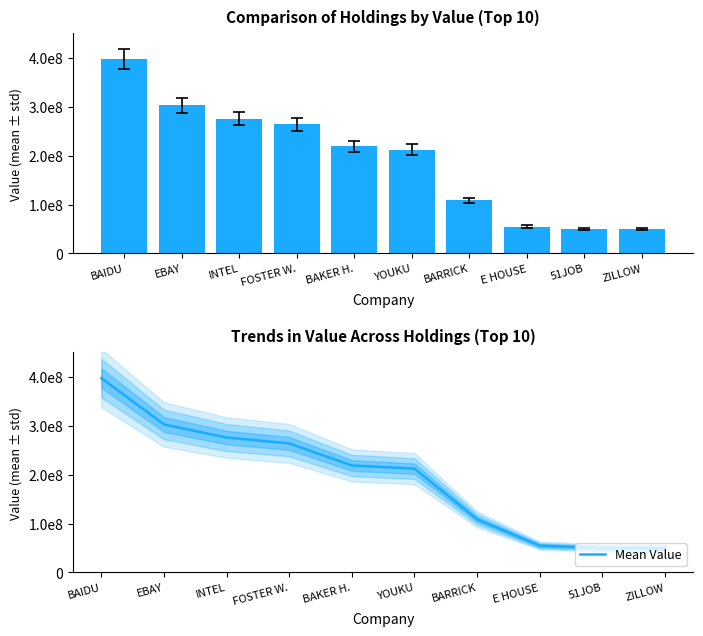

Reading right to left, what are all the values shown in this chart?

Value: ZILLOW=49596000	51JOB=49959000	E HOUSE=54916000	BARRICK=108686000	YOUKU=212315000	BAKER H.=218810000	FOSTER W.=263931000	INTEL=275900000	EBAY=302743000	BAIDU=397444000
Mean Value: ZILLOW=49596000	51JOB=49959000	E HOUSE=54916000	BARRICK=108686000	YOUKU=212315000	BAKER H.=218810000	FOSTER W.=263931000	INTEL=275900000	EBAY=302743000	BAIDU=397444000